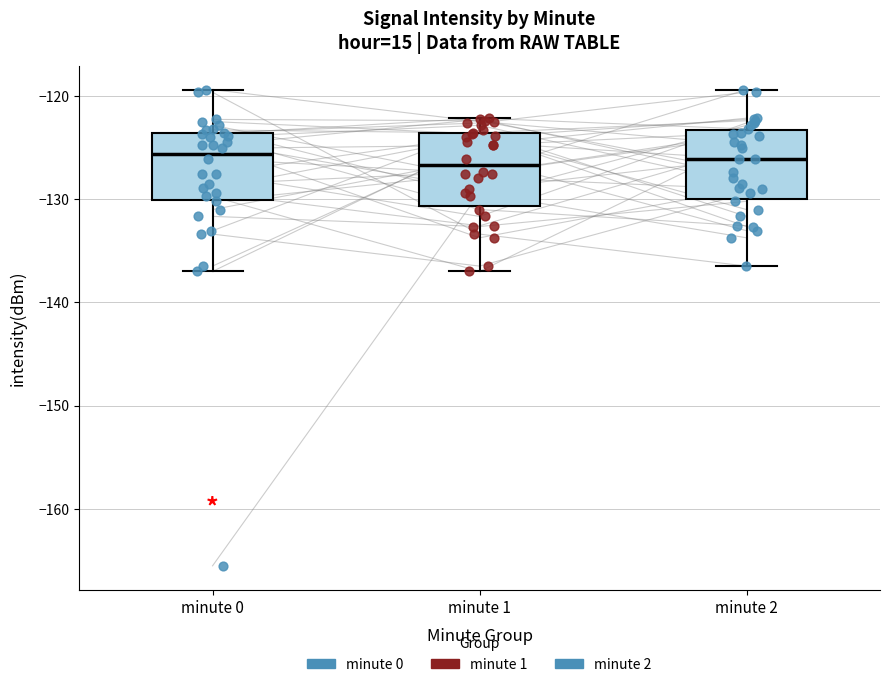

Reading left to right, read every box against the y-axis: the position of its median line, the range the box covers, and the ends of its whiskers. The values are not printed on the chart, so give them approximately, as read against the axis.

minute 0: median -126, box -130 to -124, whiskers -137 to -119
minute 1: median -127, box -131 to -124, whiskers -137 to -122
minute 2: median -126, box -130 to -123, whiskers -136 to -119